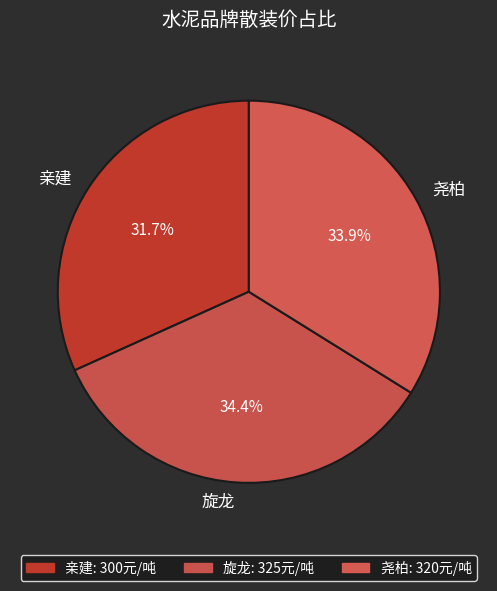

Is it true that 亲建 is 46% of the pie?

False